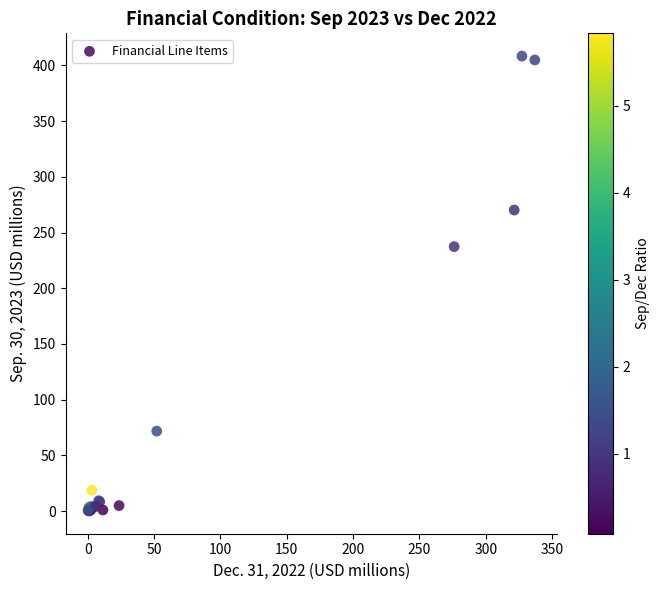

What Y value in the scatter plot is closest to 204?

237.4